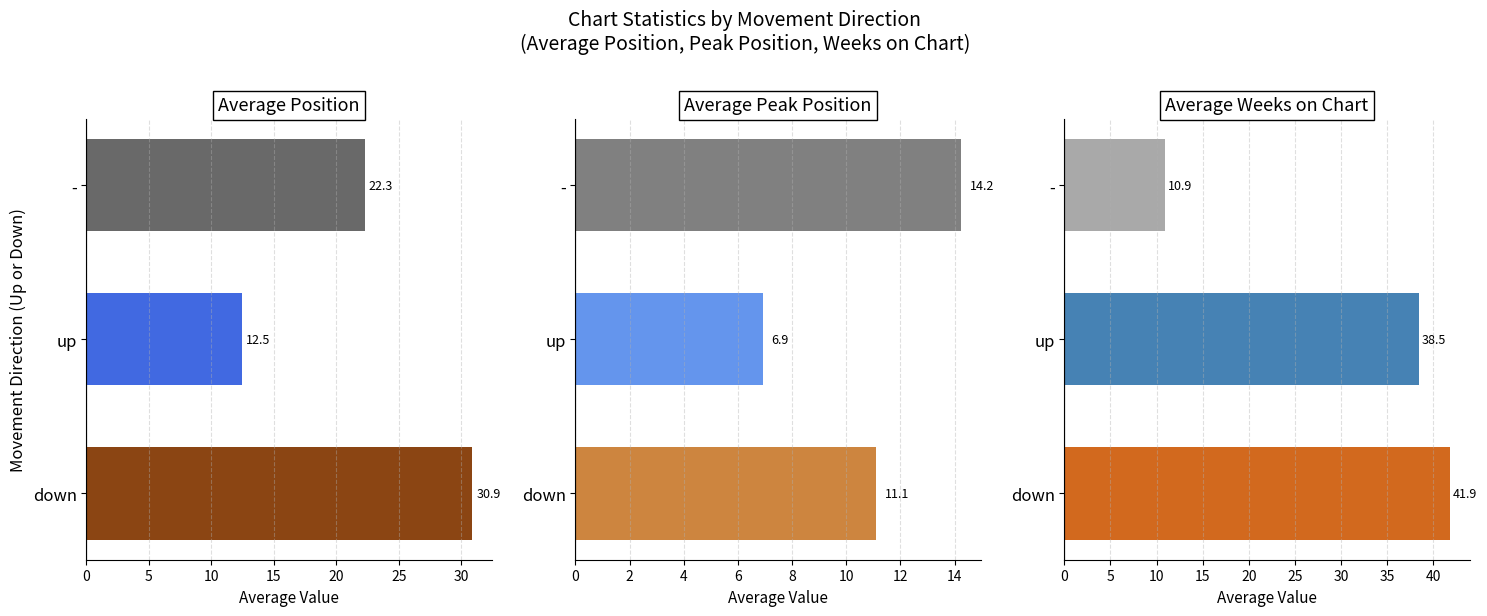

How many bars are there in total?

9